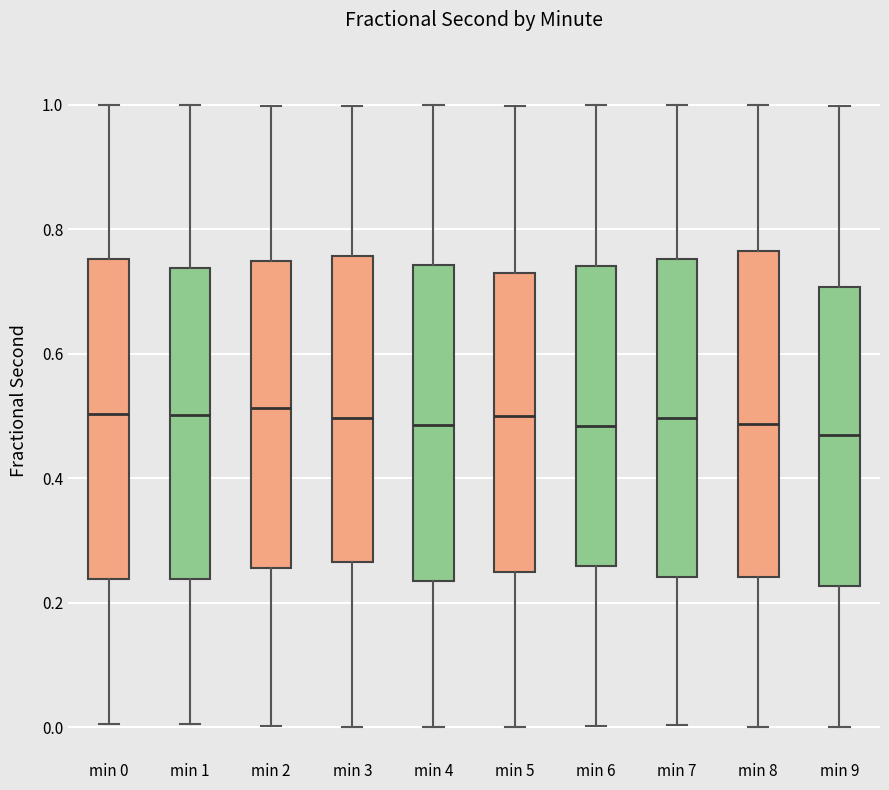

Reading left to right, read every box against the y-axis: the position of its median line, the range the box covers, and the ends of its whiskers. The values are not printed on the chart, so give them approximately, as read against the axis.

min 0: median 0.50, box 0.24 to 0.76, whiskers 0.00 to 1.00
min 1: median 0.50, box 0.24 to 0.74, whiskers 0.00 to 1.00
min 2: median 0.52, box 0.26 to 0.74, whiskers 0.00 to 1.00
min 3: median 0.50, box 0.26 to 0.76, whiskers 0.00 to 1.00
min 4: median 0.48, box 0.24 to 0.74, whiskers 0.00 to 1.00
min 5: median 0.50, box 0.24 to 0.72, whiskers 0.00 to 1.00
min 6: median 0.48, box 0.26 to 0.74, whiskers 0.00 to 1.00
min 7: median 0.50, box 0.24 to 0.76, whiskers 0.00 to 1.00
min 8: median 0.48, box 0.24 to 0.76, whiskers 0.00 to 1.00
min 9: median 0.46, box 0.22 to 0.70, whiskers 0.00 to 1.00